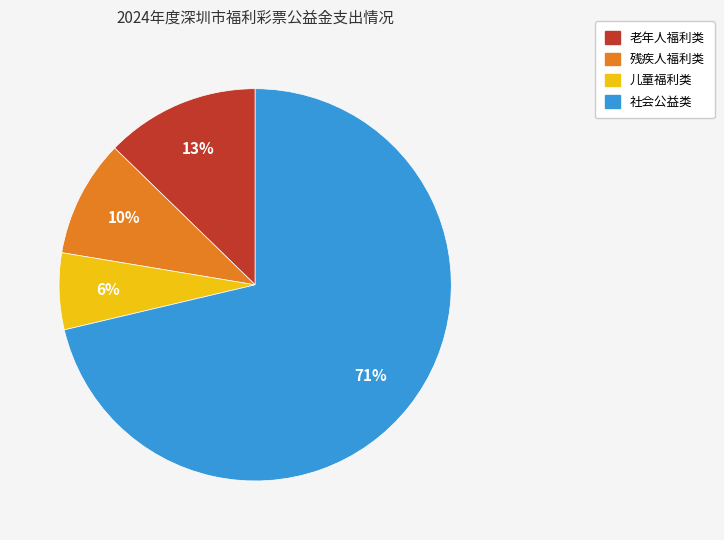

To the nearest percent, what portion does 老年人福利类 represent?

13%